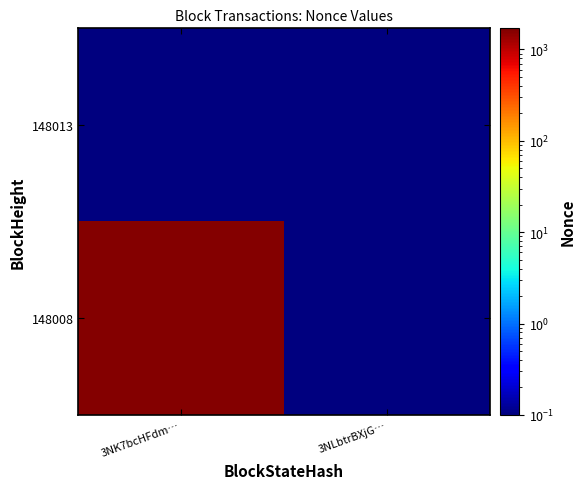

Rank the series at 3NLbtrBXjG… from highest to lowest value.

148013, 148008